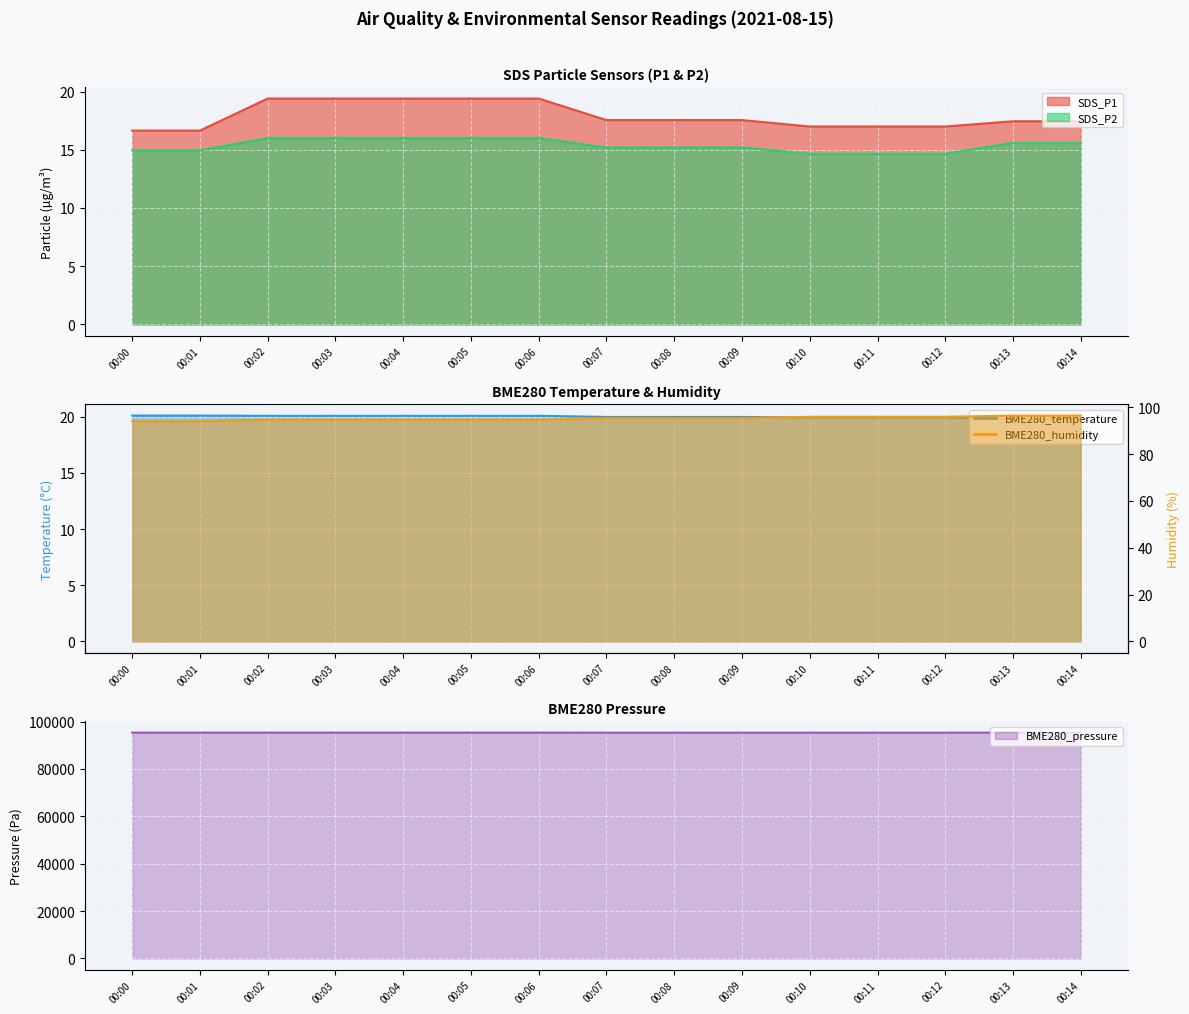

The value of SDS_P2 at 00:01 is 14.9. True or false?

True